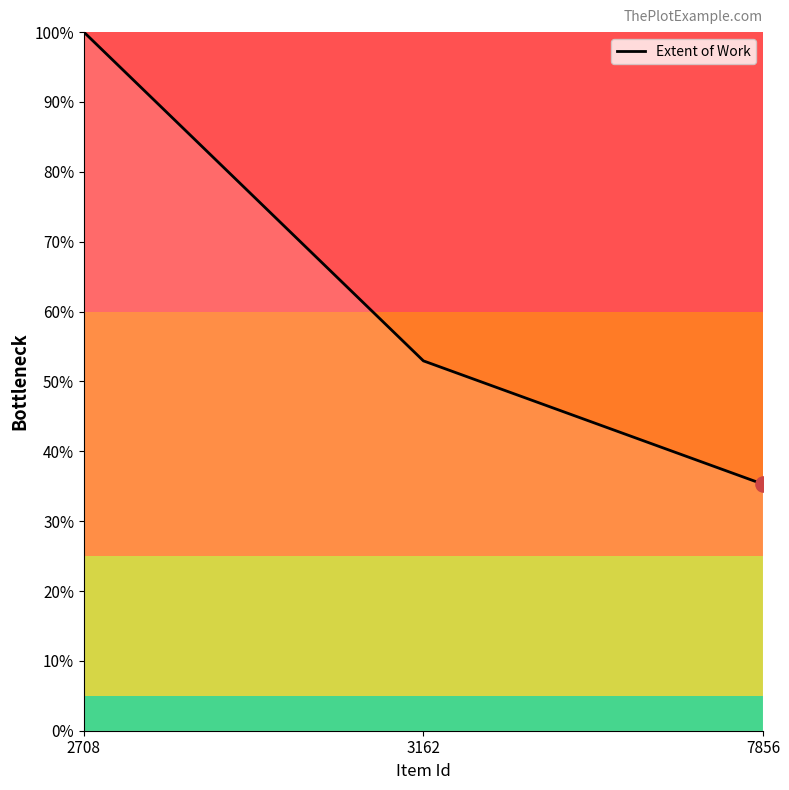

Which has a higher value, 7856 or 3162?

3162